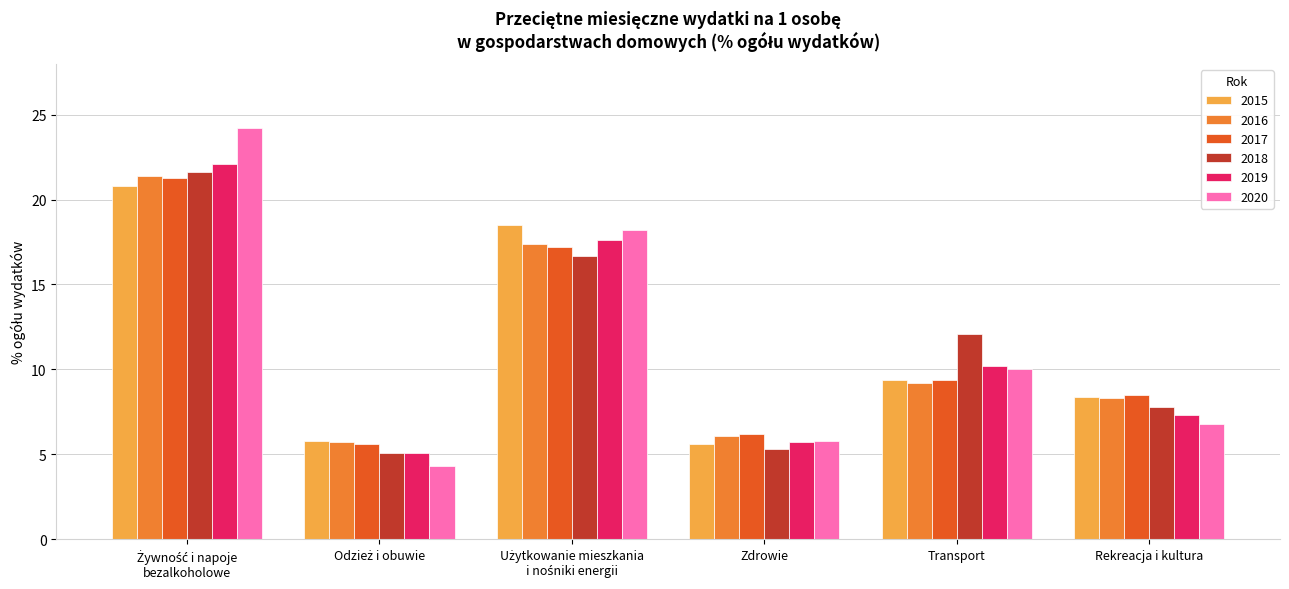

What value does the 2018 series have at Zdrowie?

5.3